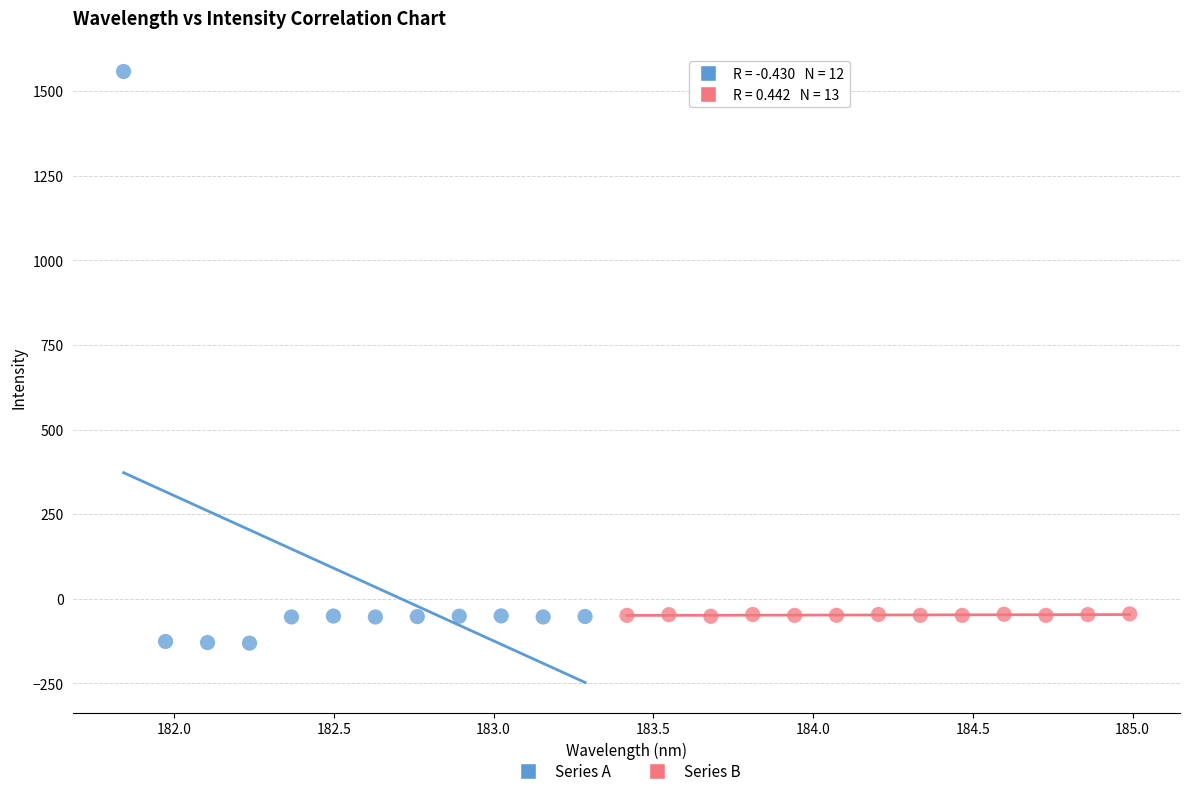

Which series reaches the maximum Y coordinate?

Series A